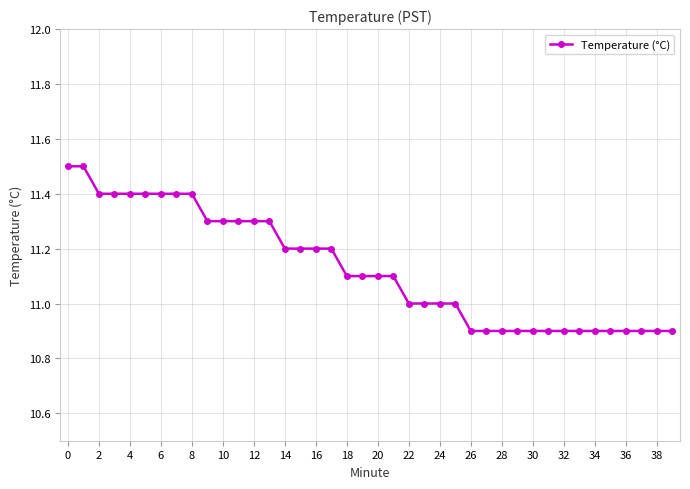

What is the difference between the maximum and minimum values?

0.6